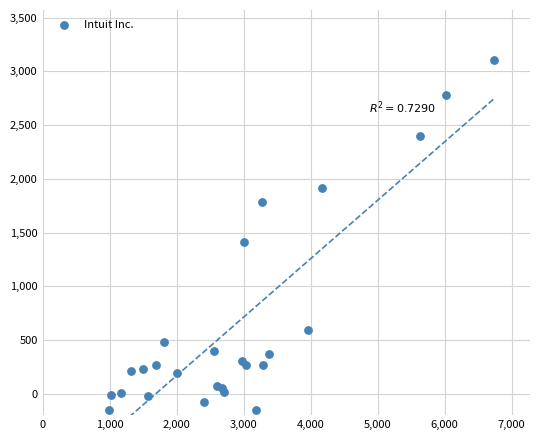

What Y value in the scatter plot is closest to 1476?

1413